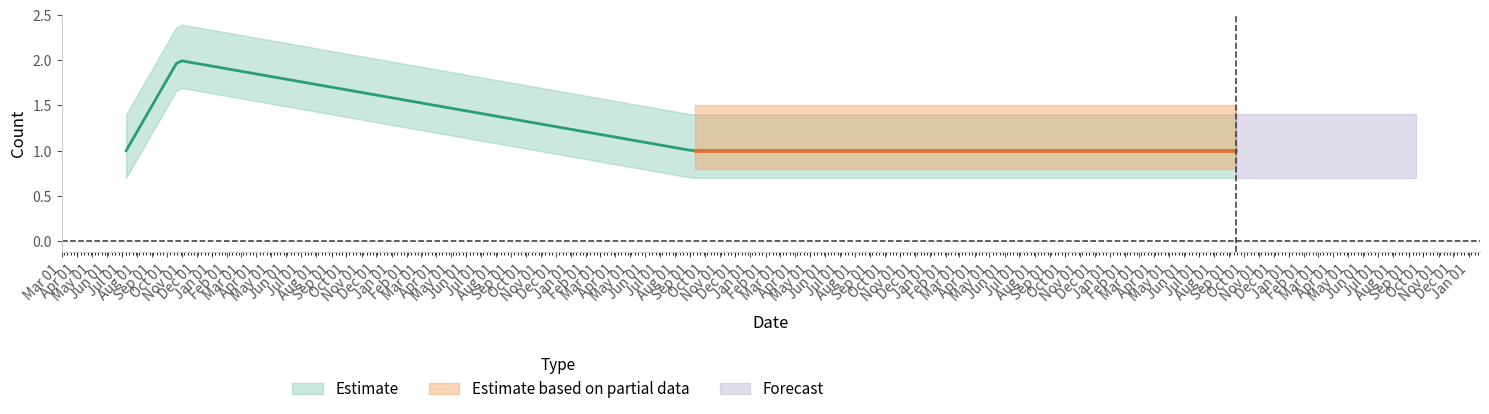

How many series are shown in this chart?

3